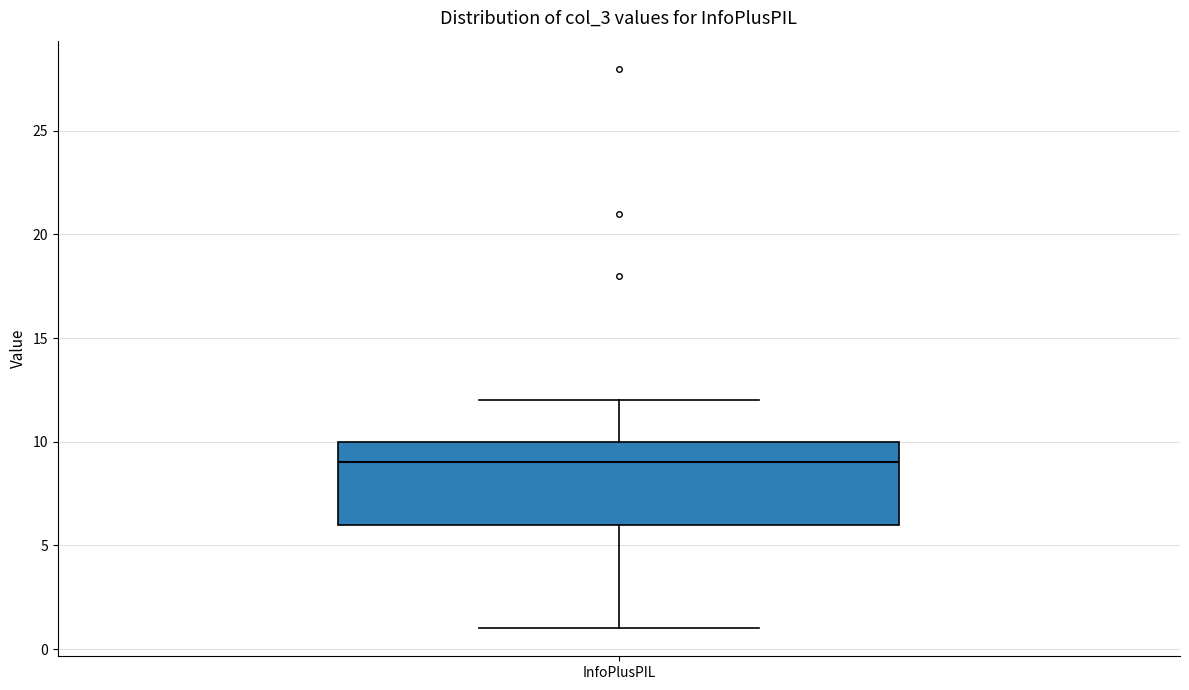

Read this box plot against the y-axis: the position of the median line, the range covered by the box, and the ends of both whiskers. The values are not printed on the chart, so give them approximately, as read against the axis.

median 9, box 6 to 10, whiskers 1 to 12